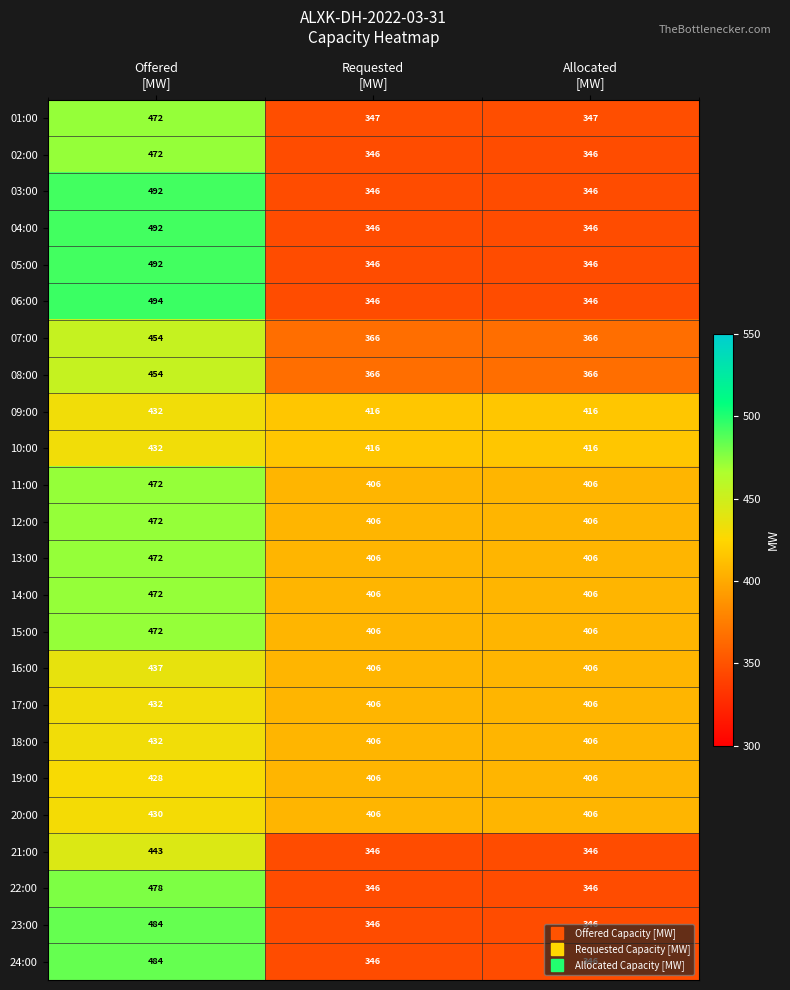

What is the difference between the maximum and minimum values in the 17:00 series?

26